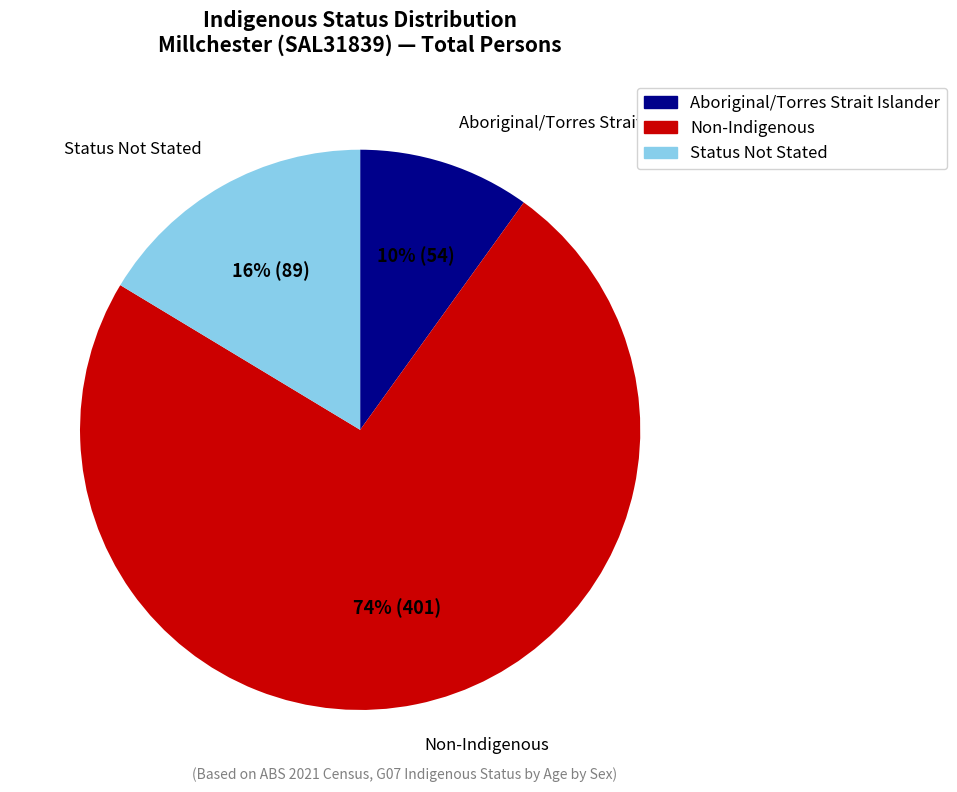

Which has a higher value, Aboriginal/Torres Strait Islander or Non-Indigenous?

Non-Indigenous